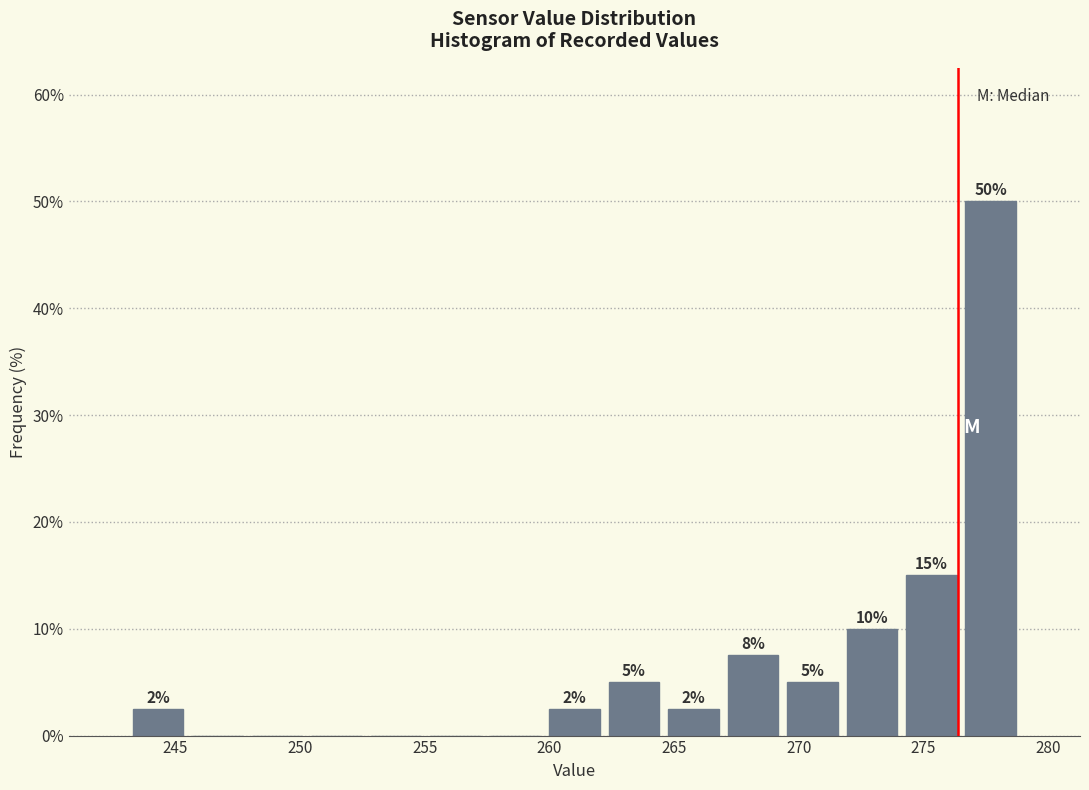

Over which range of the x-axis is the bar tallest?

276.5 to 279.0